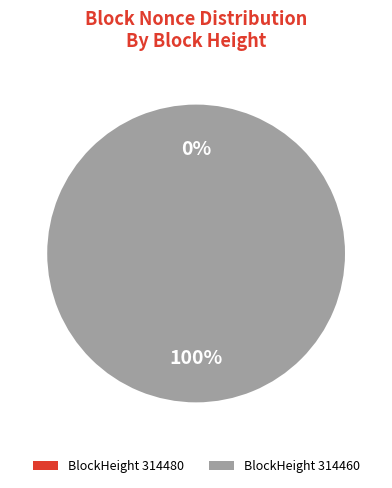

Rank the categories by value from highest to lowest.

314460, 314480